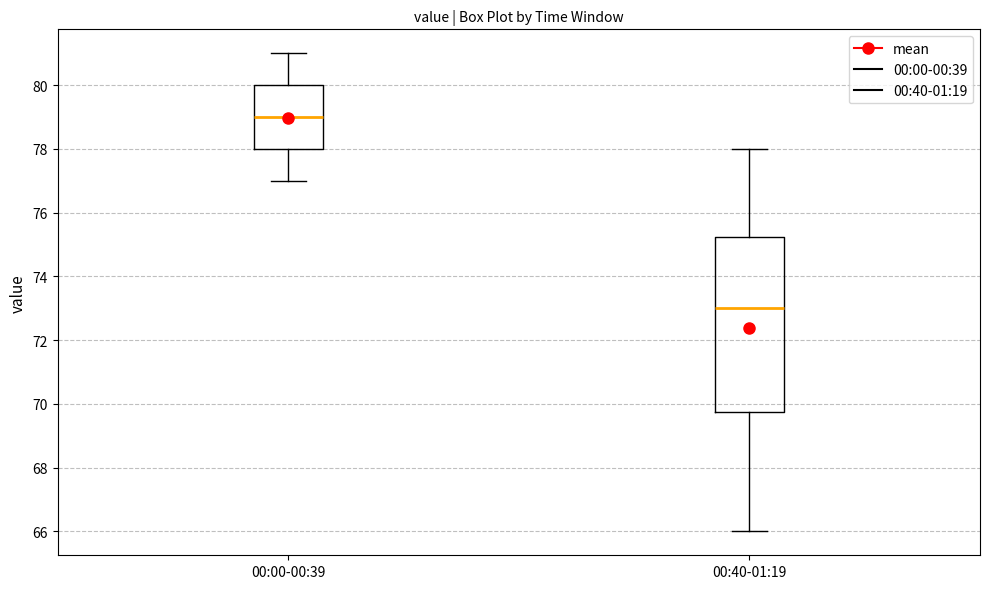

Which box is the tallest, from its lower edge to its upper edge?

00:40-01:19